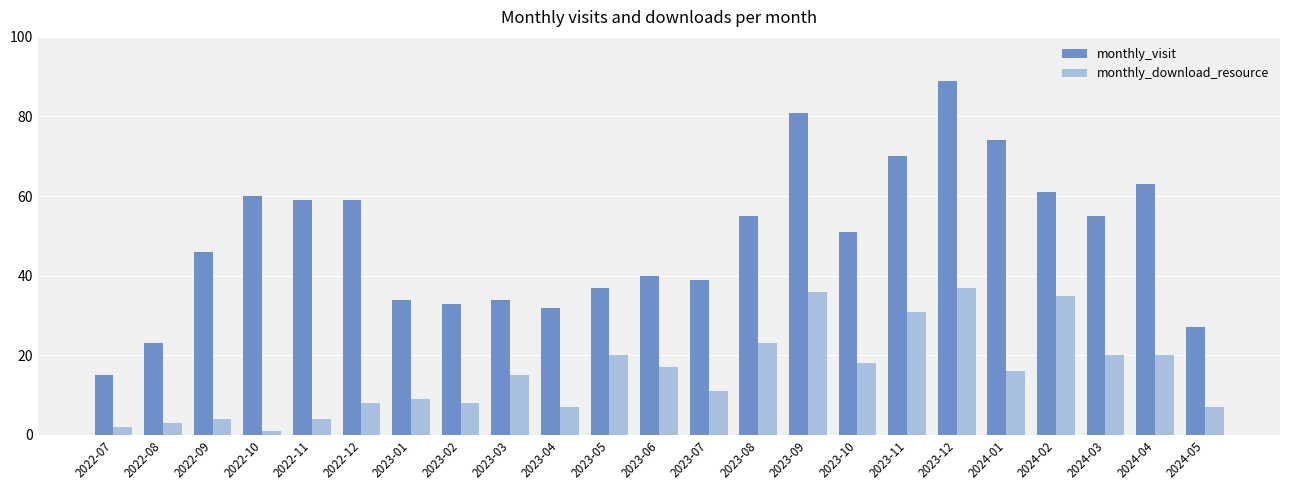

Rank the series at 2023-06 from highest to lowest value.

monthly_visit, monthly_download_resource